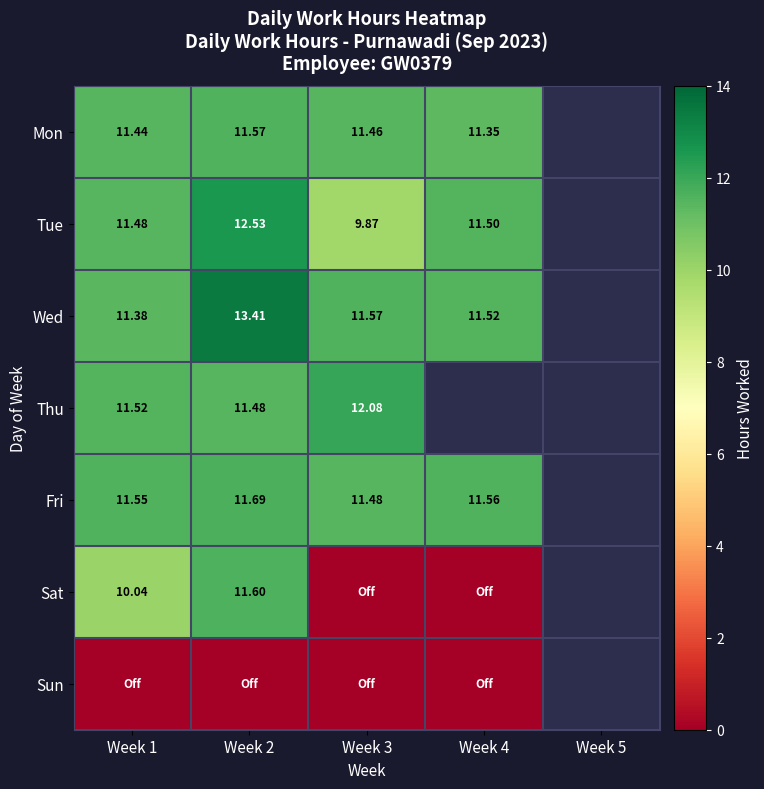

Rank the series at Week 4 from highest to lowest value.

Wed, Thu, Fri, Tue, Mon, Sat, Sun